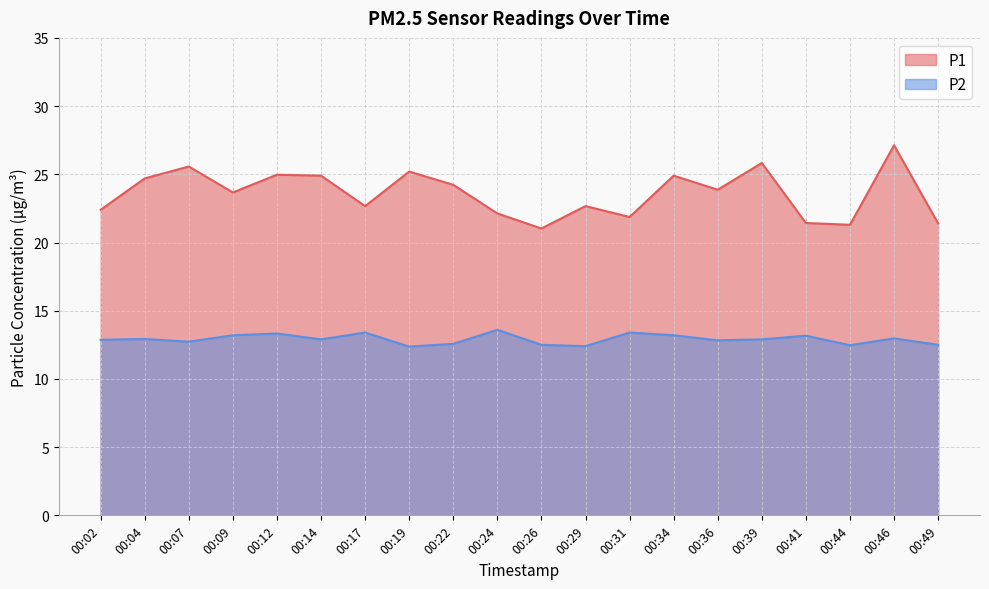

List the labels in order of P2 value, smallest first.

00:19, 00:29, 00:44, 00:26, 00:49, 00:22, 00:07, 00:36, 00:02, 00:14, 00:39, 00:04, 00:46, 00:41, 00:09, 00:34, 00:12, 00:17, 00:31, 00:24